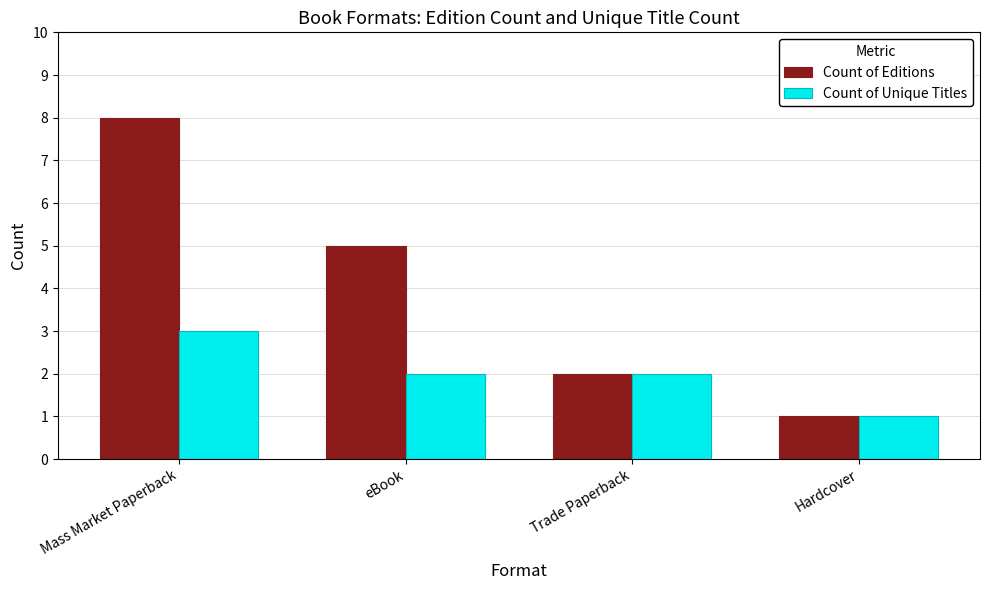

What is the label of the 1st bar from the left?

Mass Market Paperback